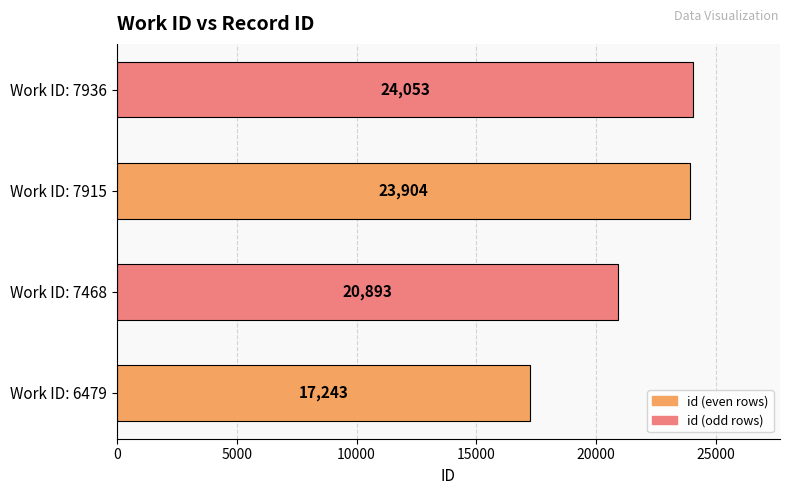

List the labels in order of value, smallest first.

Work ID: 6479, Work ID: 7468, Work ID: 7915, Work ID: 7936